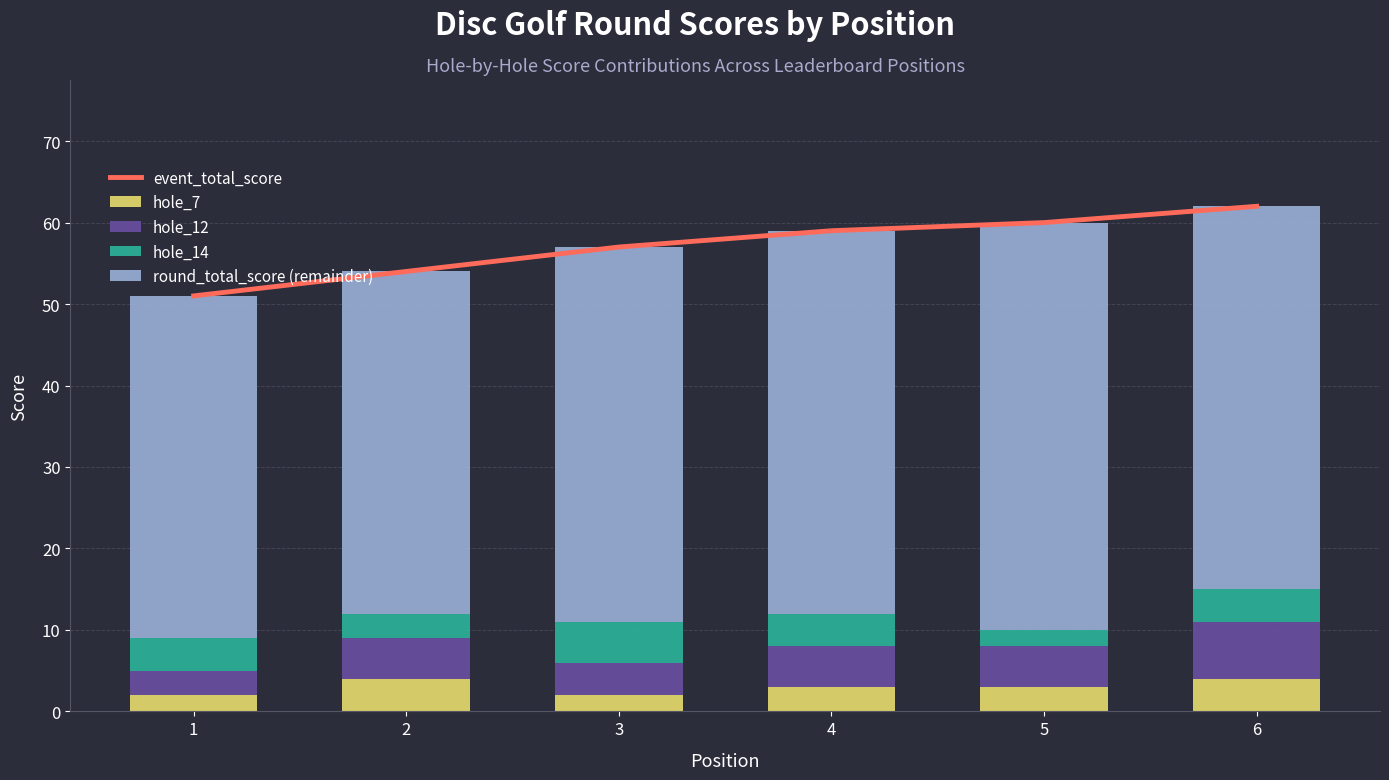

How many categories are shown in the chart?

6